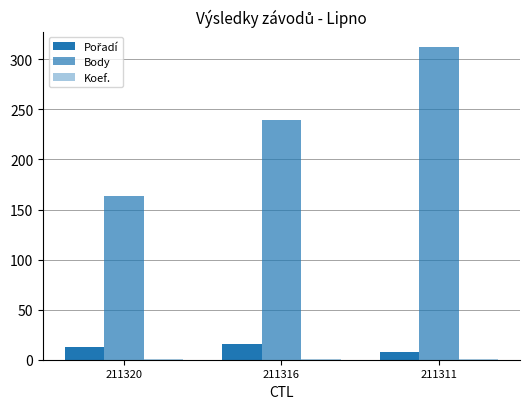

Where does the Body series first go above 239?

211311